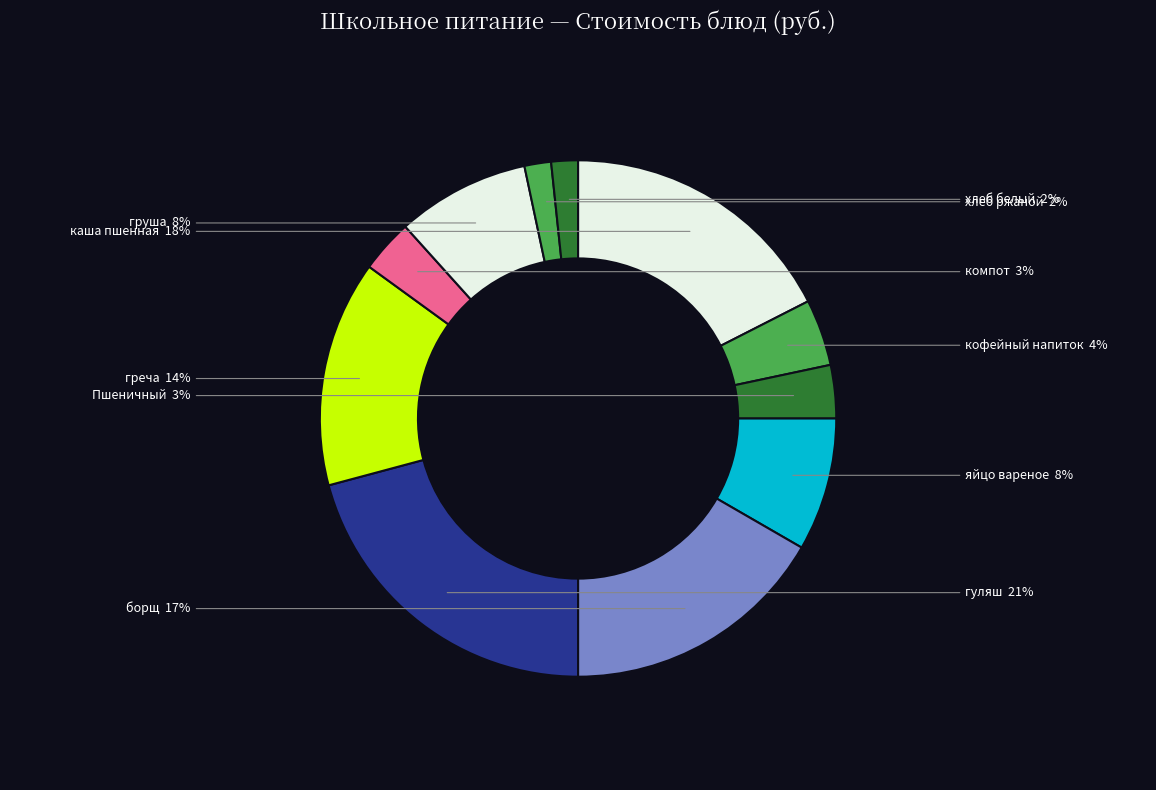

To the nearest percent, what is the combined percentage of греча and груша?

22%